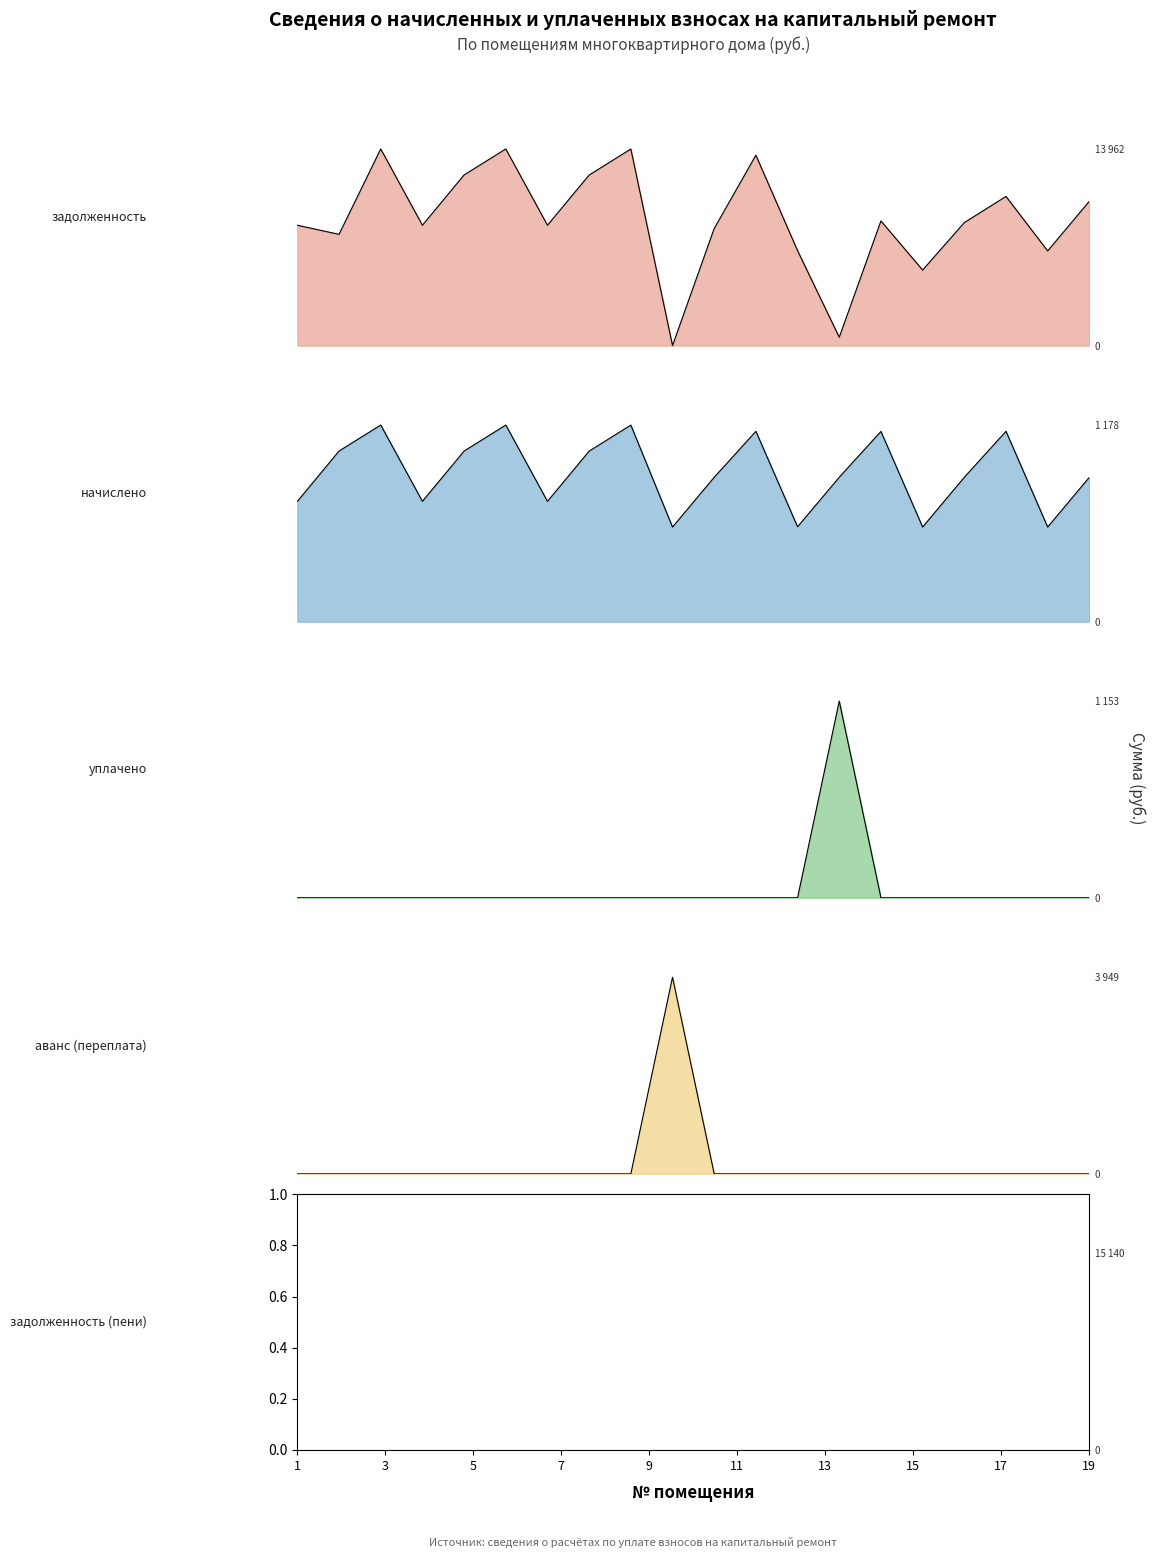

What is the label of the 1st point from the left?

1